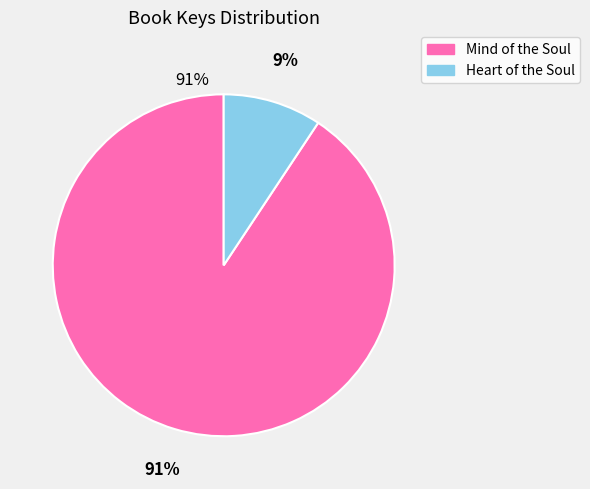

Which category has the smallest portion of the pie?

Heart of the Soul